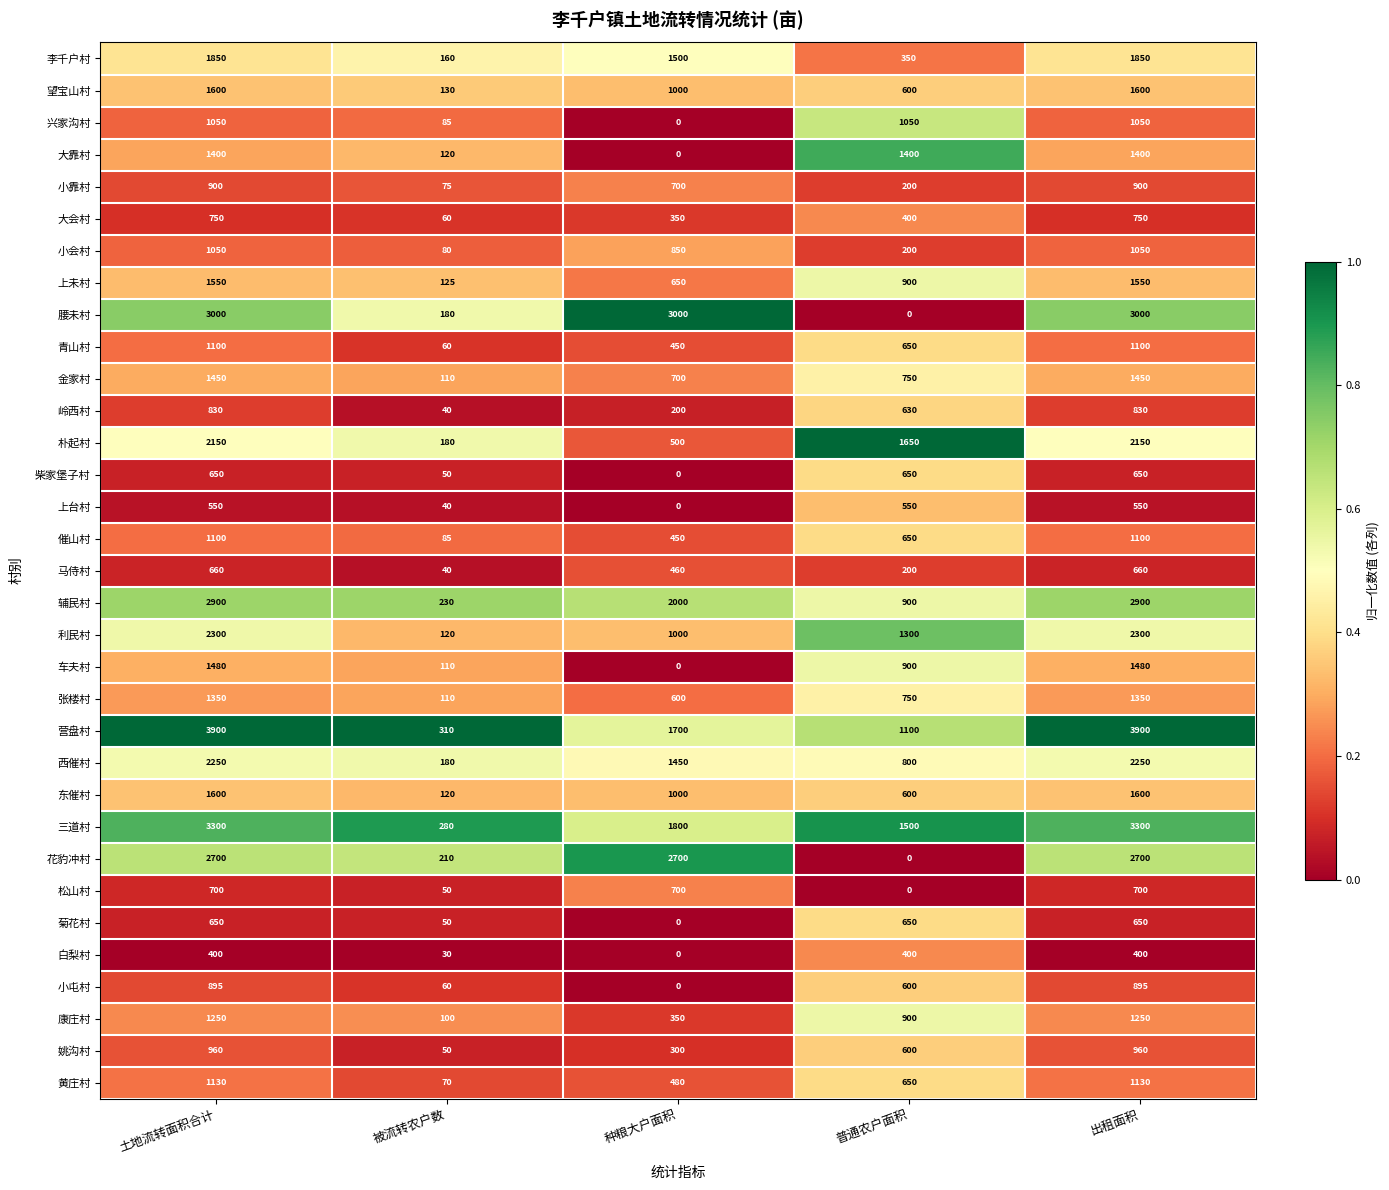

Which series has the largest range (max minus min)?

营盘村